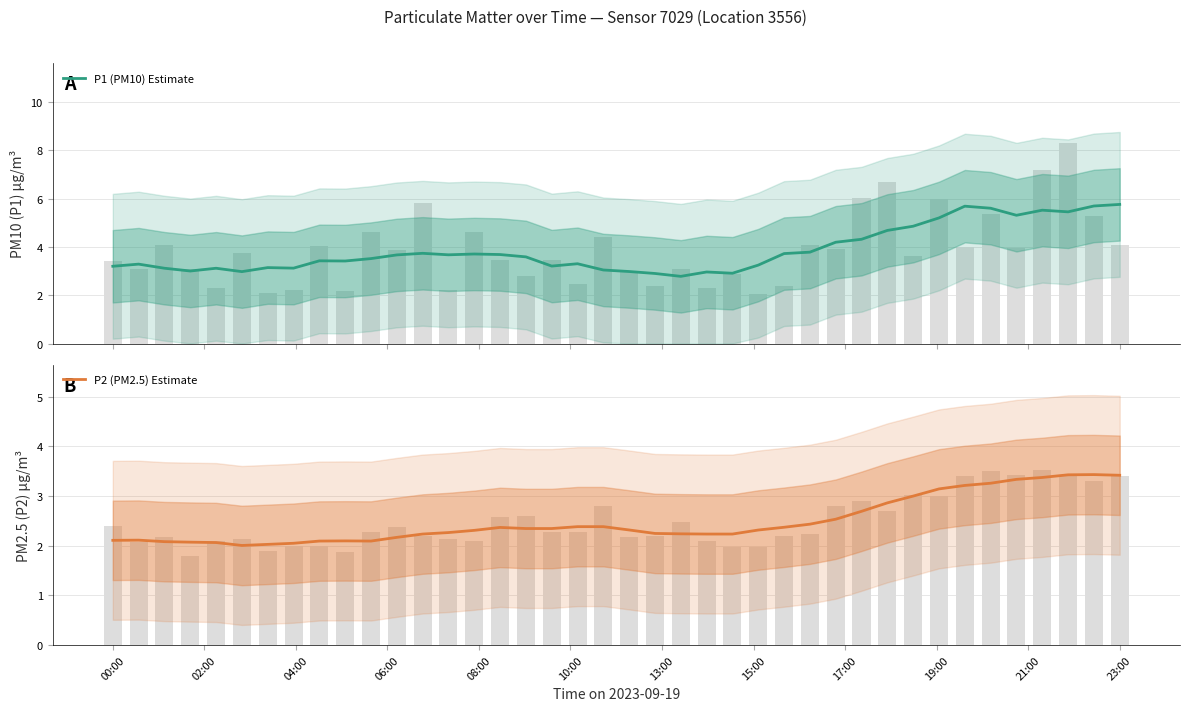

The P2 (PM2.5) Estimate series shows 1.1 at 15. True or false?

False